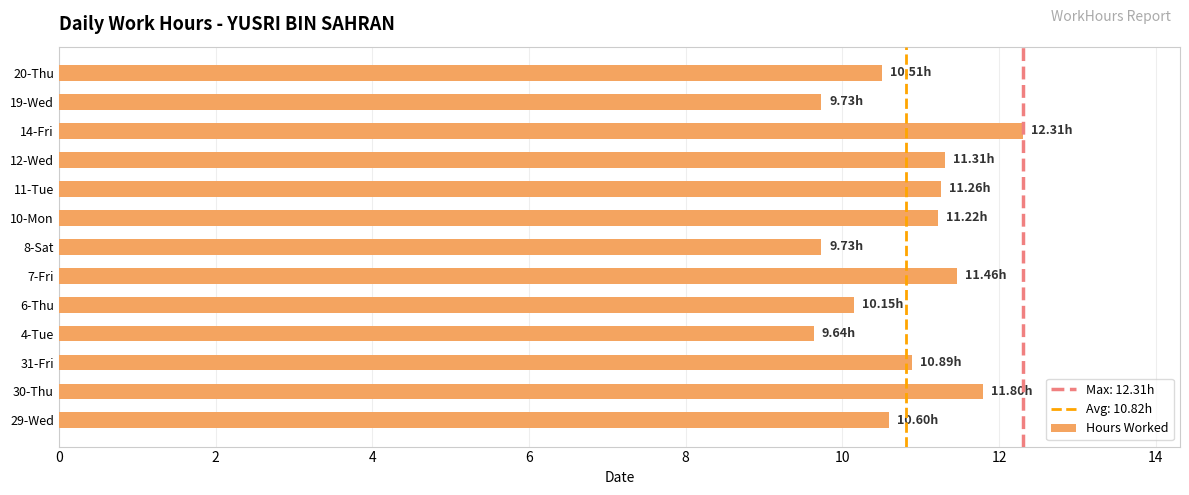

What is the difference between the maximum and minimum values?

2.7